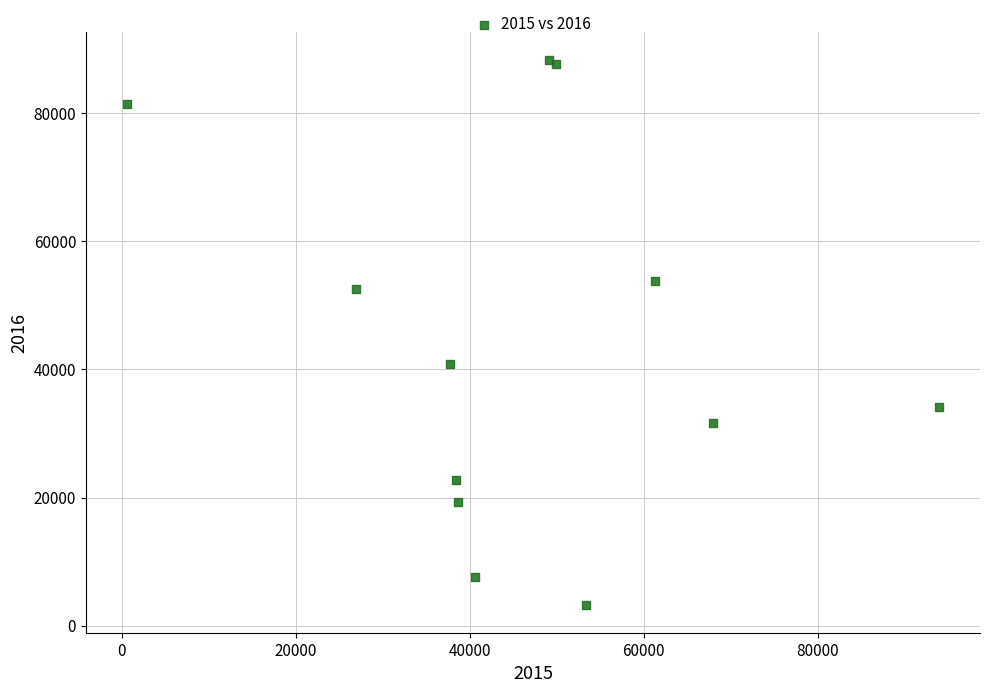

What Y value in the scatter plot is closest to 45776?

40871